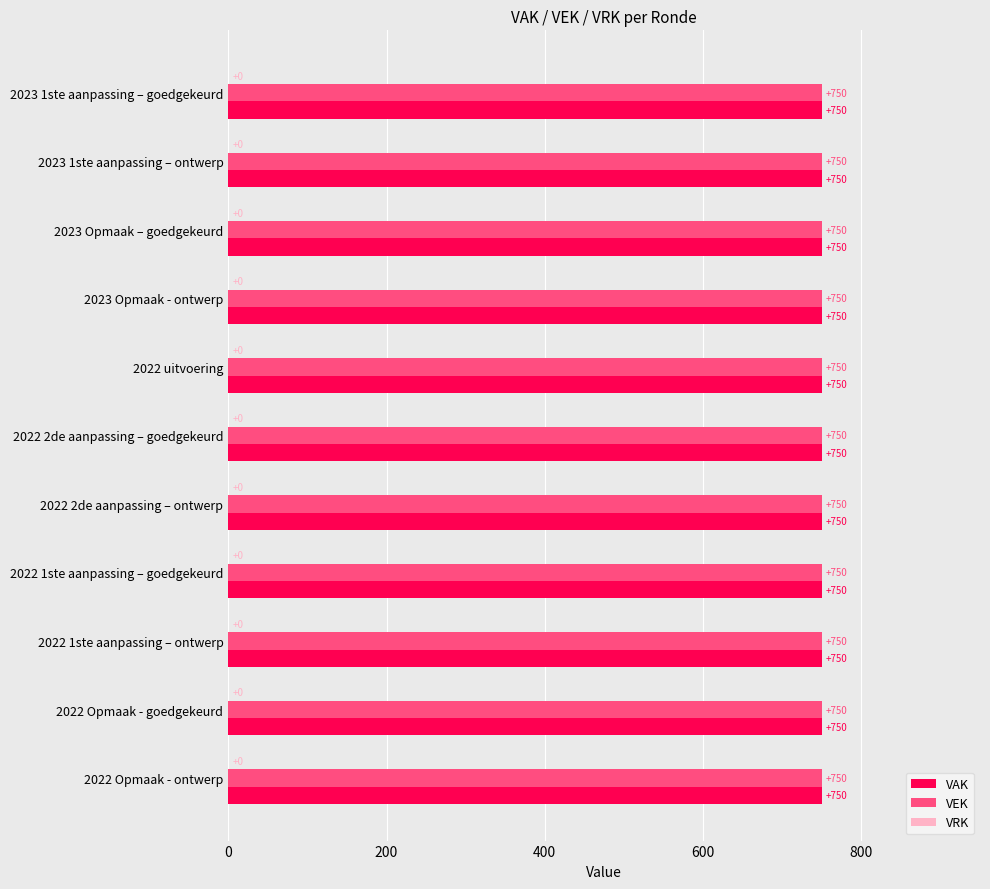

Which has a higher value, 2023 Opmaak - ontwerp or 2022 Opmaak - ontwerp?

2023 Opmaak - ontwerp